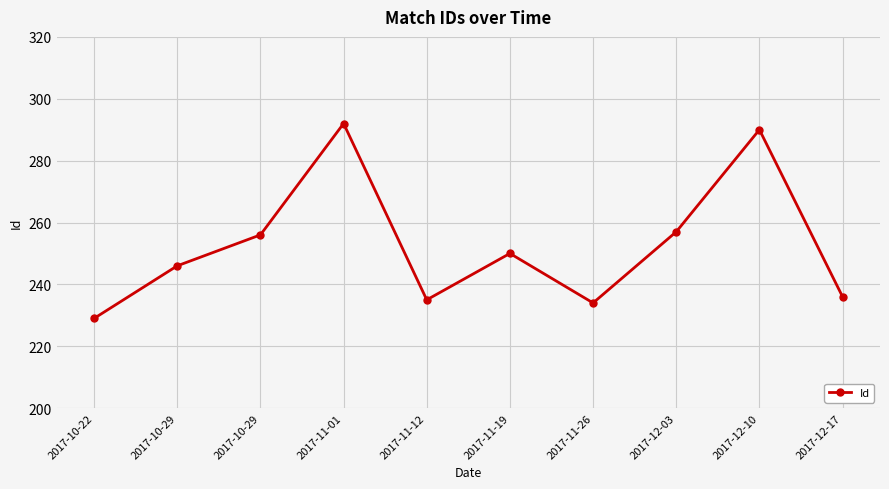

Between 2017-10-29 and 2017-10-22, which is larger?

2017-10-29